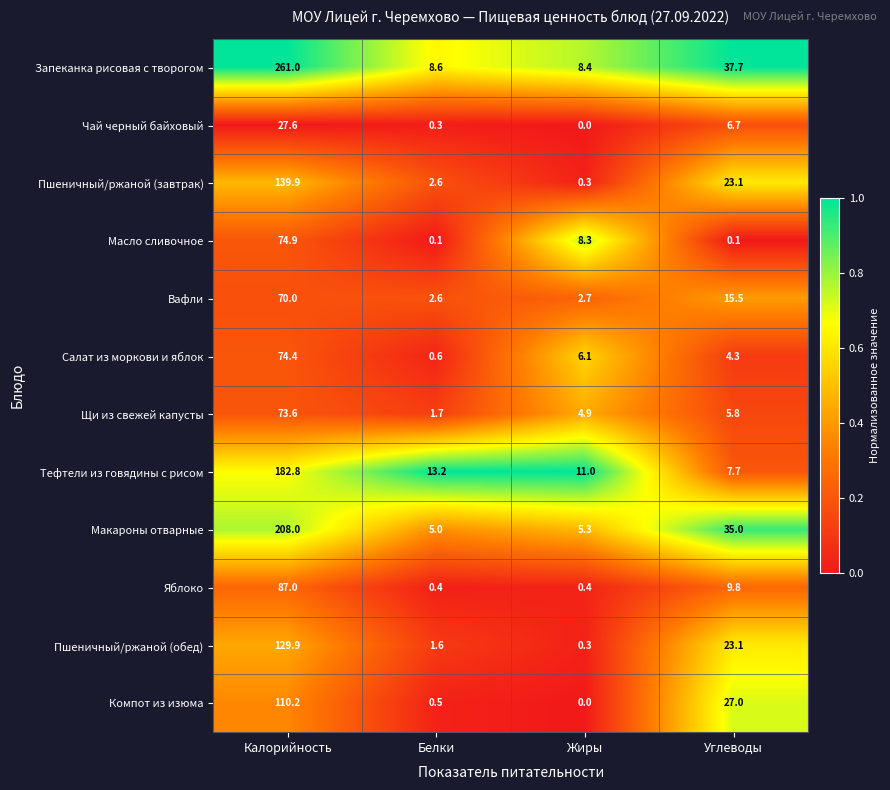

At which label does Макароны отварные reach its minimum?

Белки